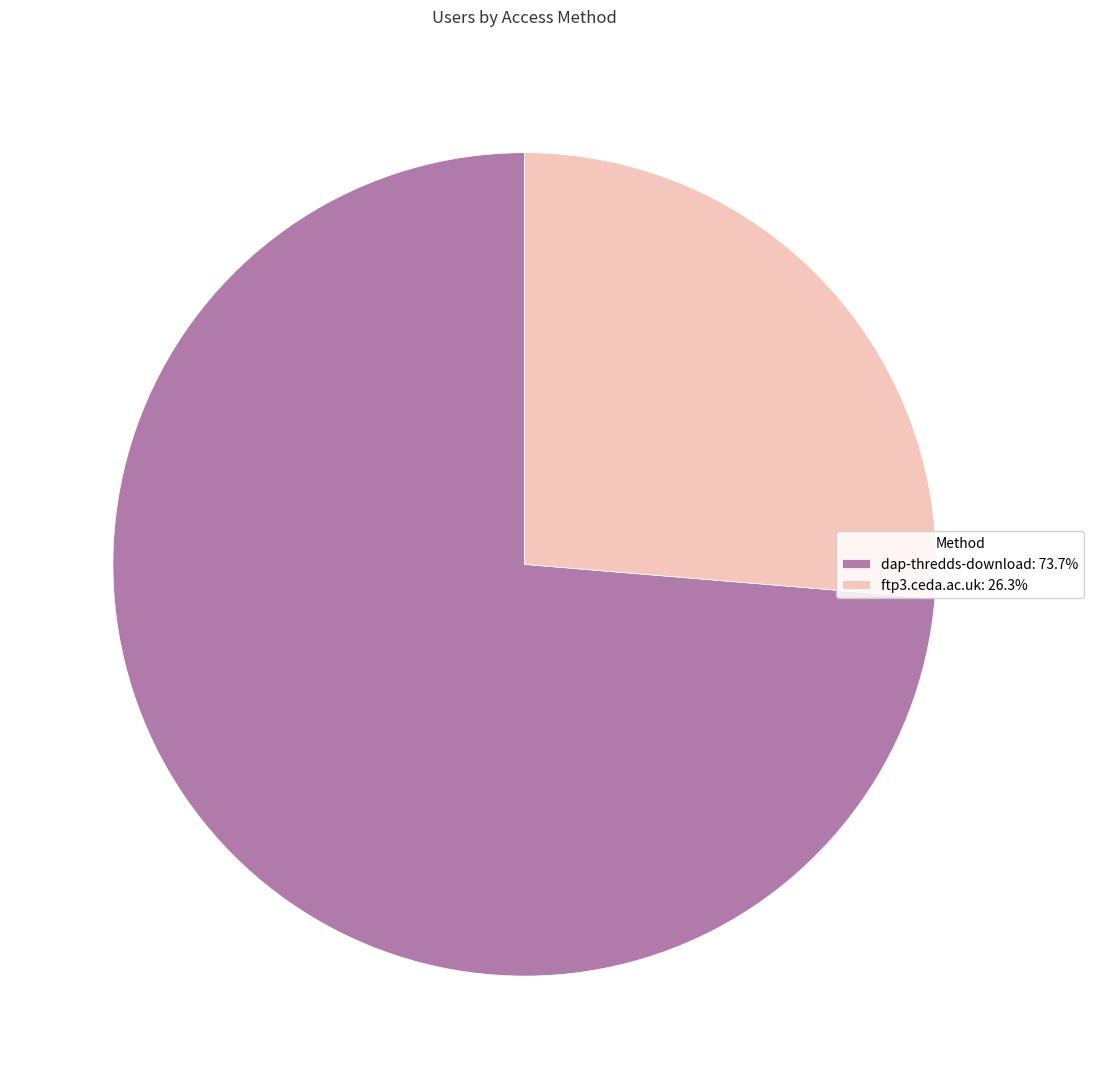

The dap-thredds-download slice represents 67% of the pie. True or false?

False